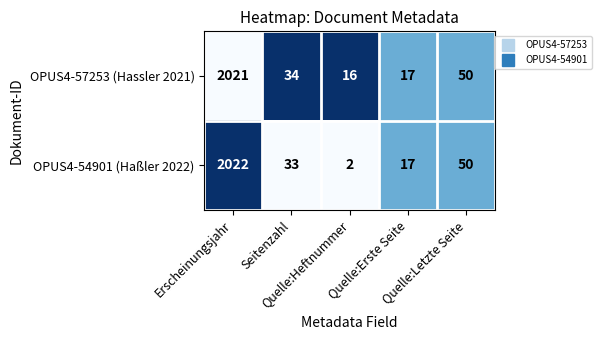

What is the total value across all series at Erscheinungsjahr?

4043